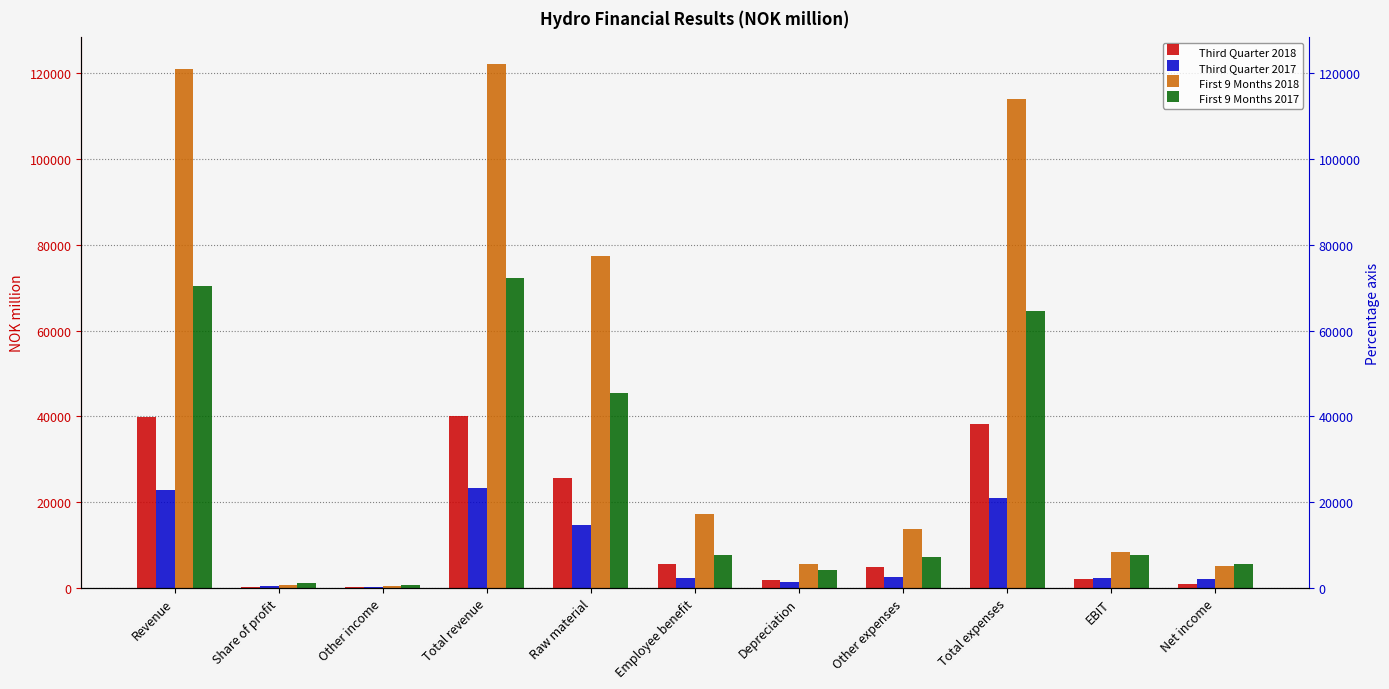

What is the highest value of the First 9 Months 2018 series?

122233